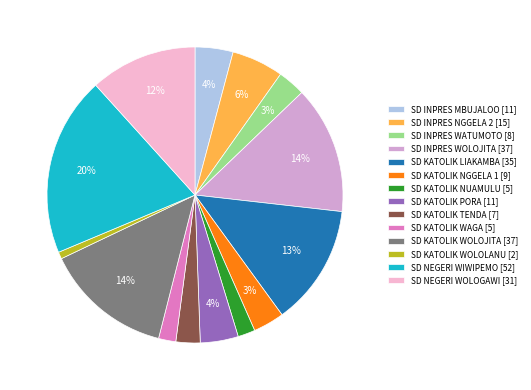

The SD KATOLIK NGGELA 1 slice represents 3% of the pie. True or false?

True